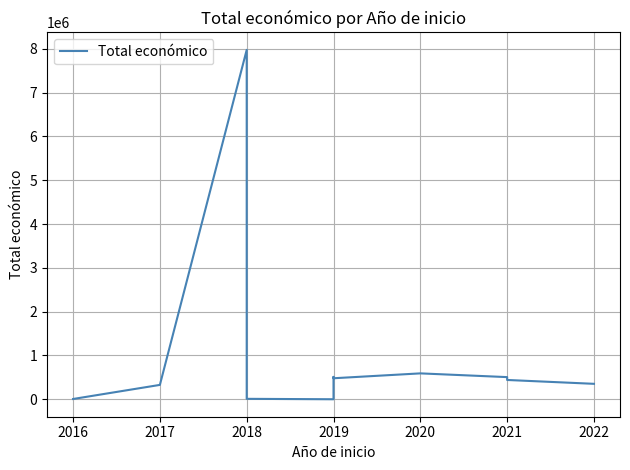

What is the difference between the second highest and second lowest values?

584909.0